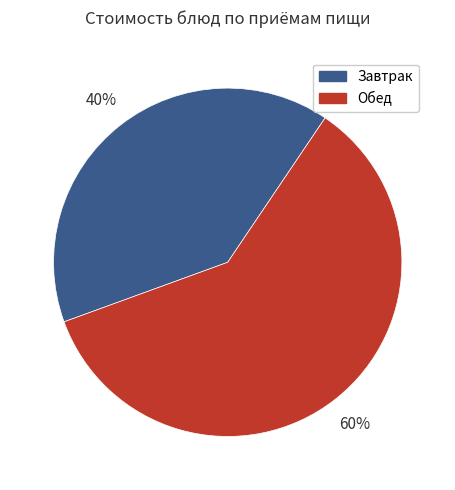

To the nearest percent, what is the average slice percentage?

50%